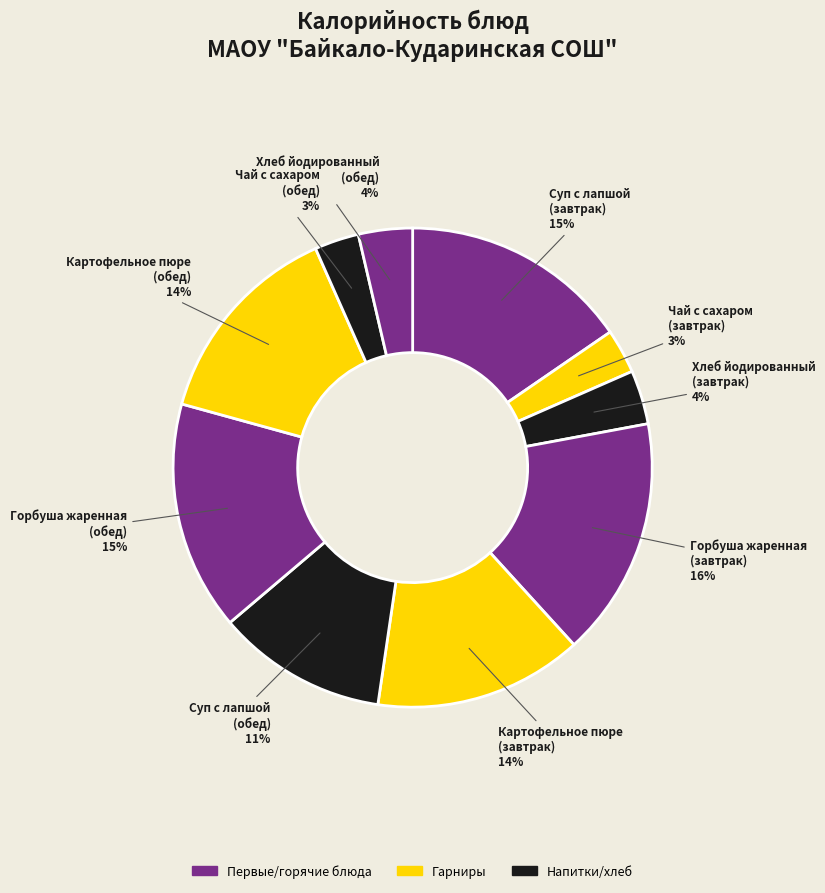

Count the number of slices in the pie.

10